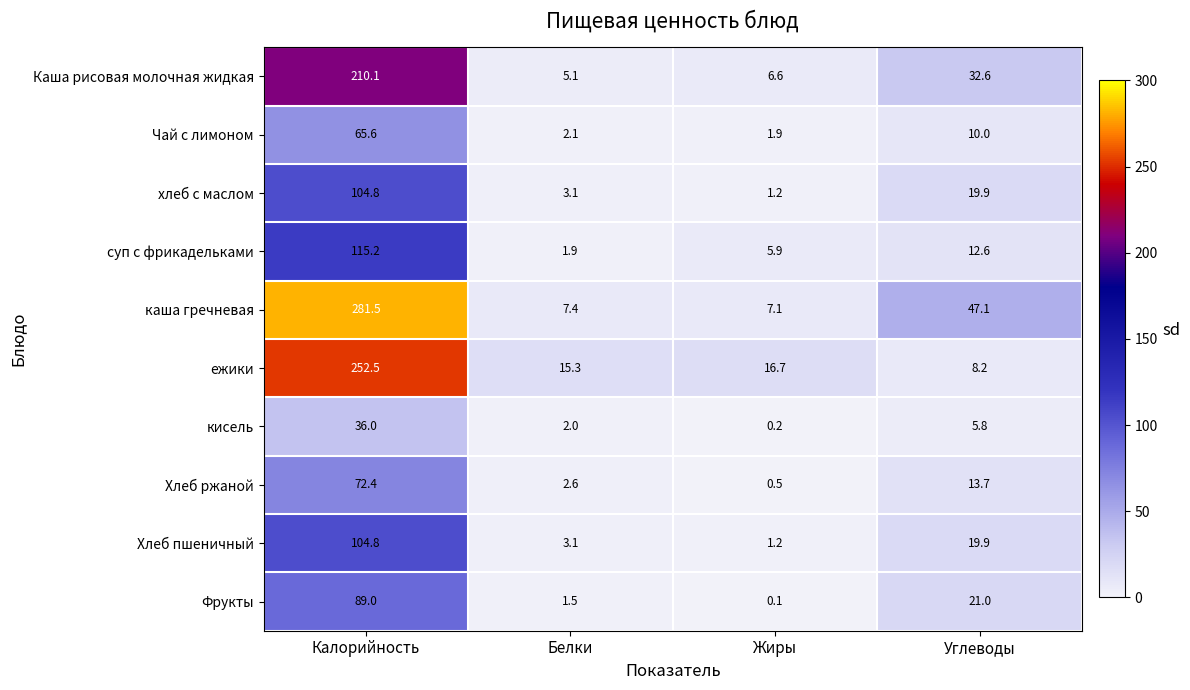

How many distinct data groups are displayed?

10